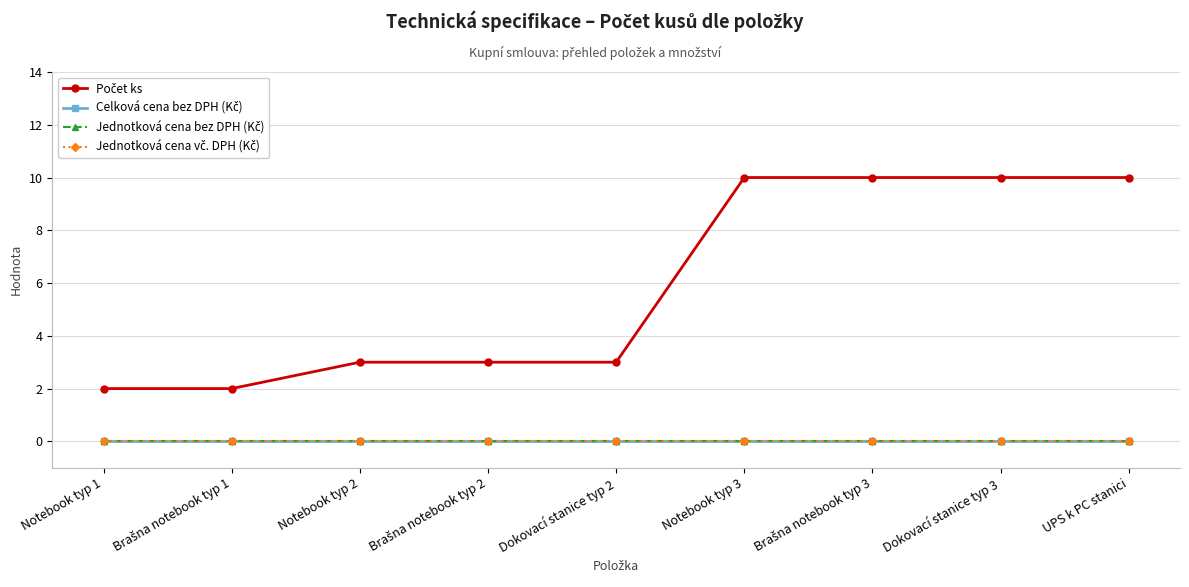

The Celková cena bez DPH (Kč) series shows 0 at Notebook typ 2. True or false?

True